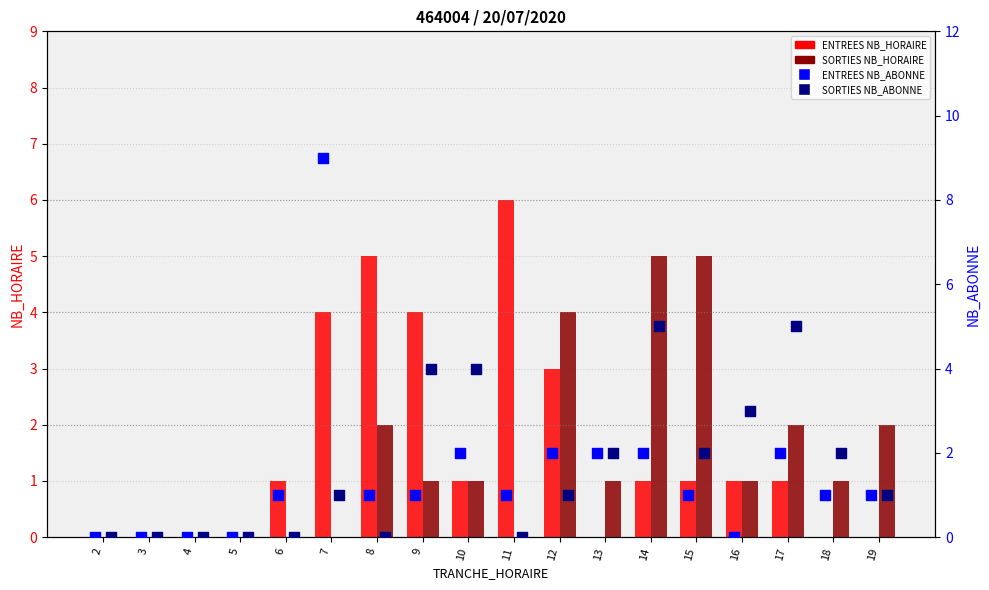

What is the total value across all series at 17?

10